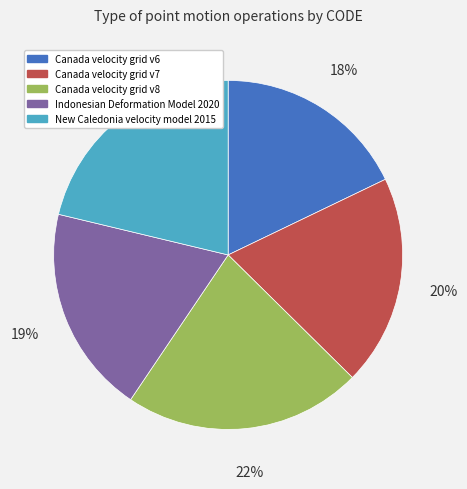

To the nearest percent, what is the average slice percentage?

20%